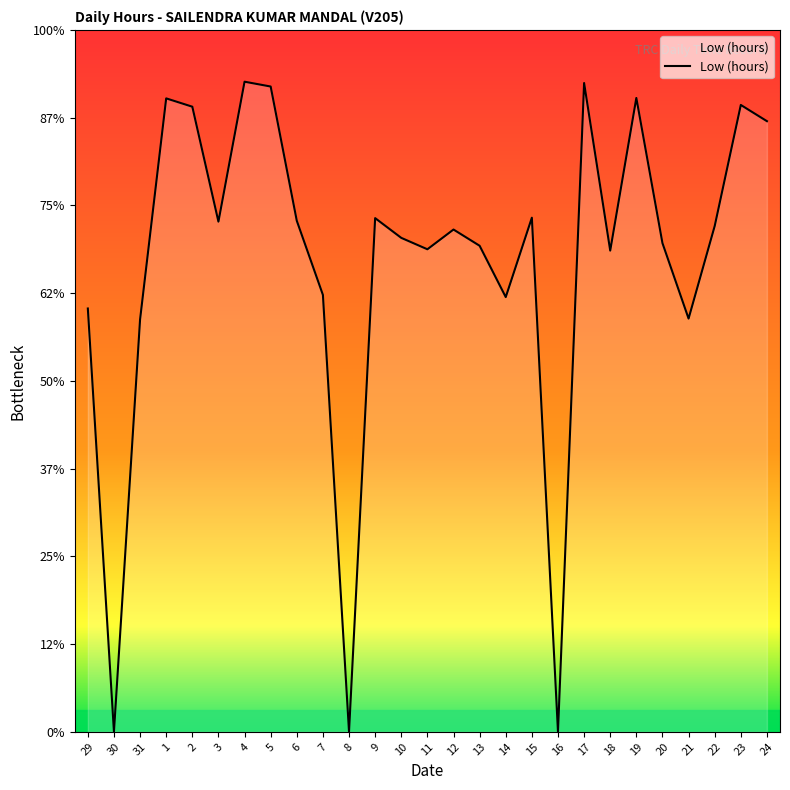

What is the label of the 10th point from the right?

15